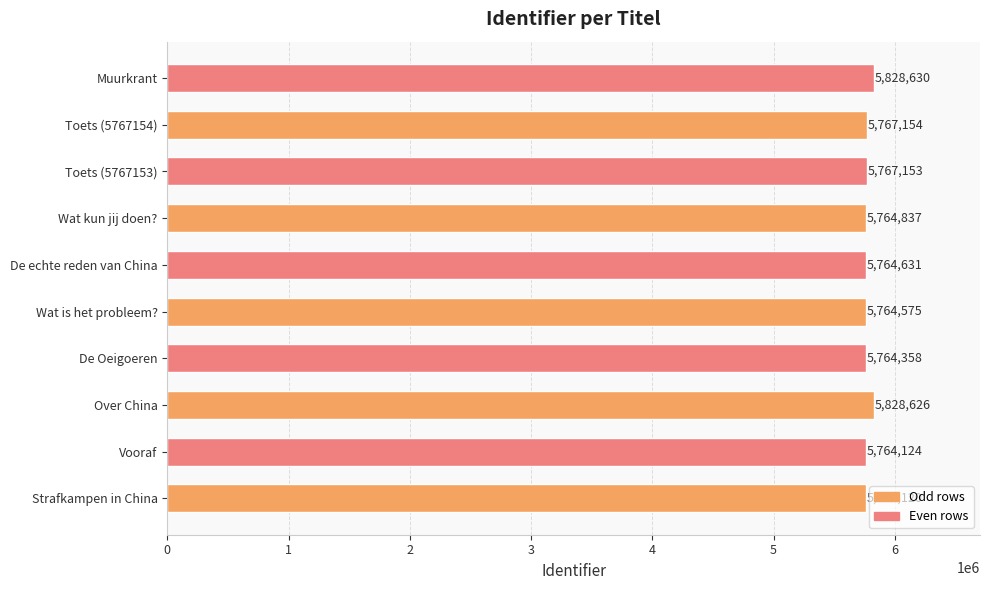

How many series are shown in this chart?

1